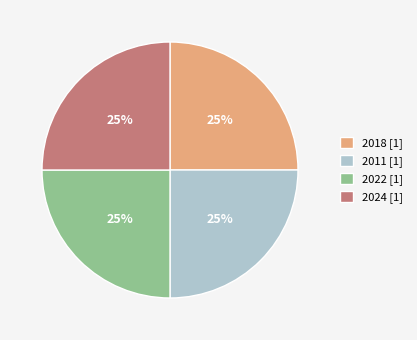

To the nearest percent, what is the average slice percentage?

25%